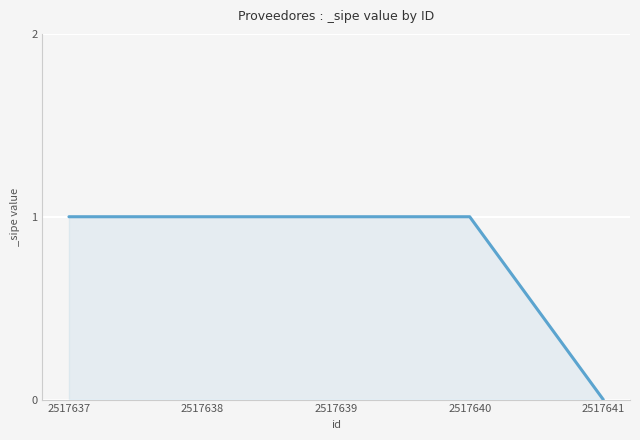

True or false: there are more than 2 points higher than both neighbors.

False